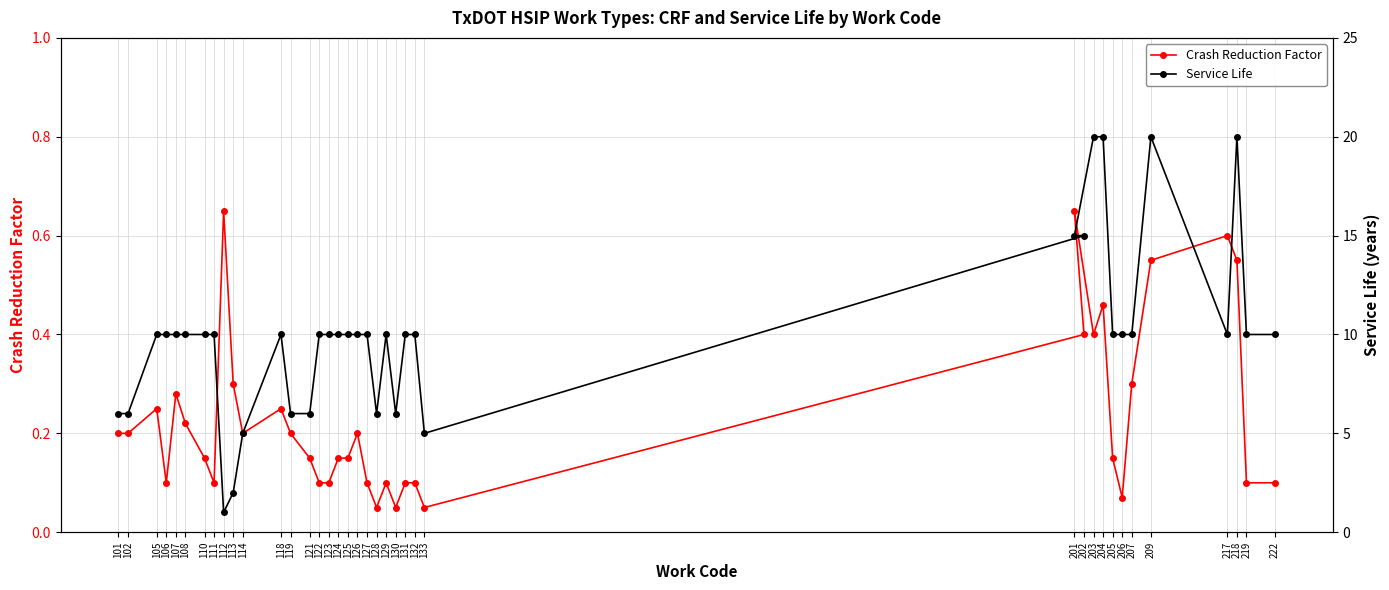

What is the total value across all series at 126?

10.2